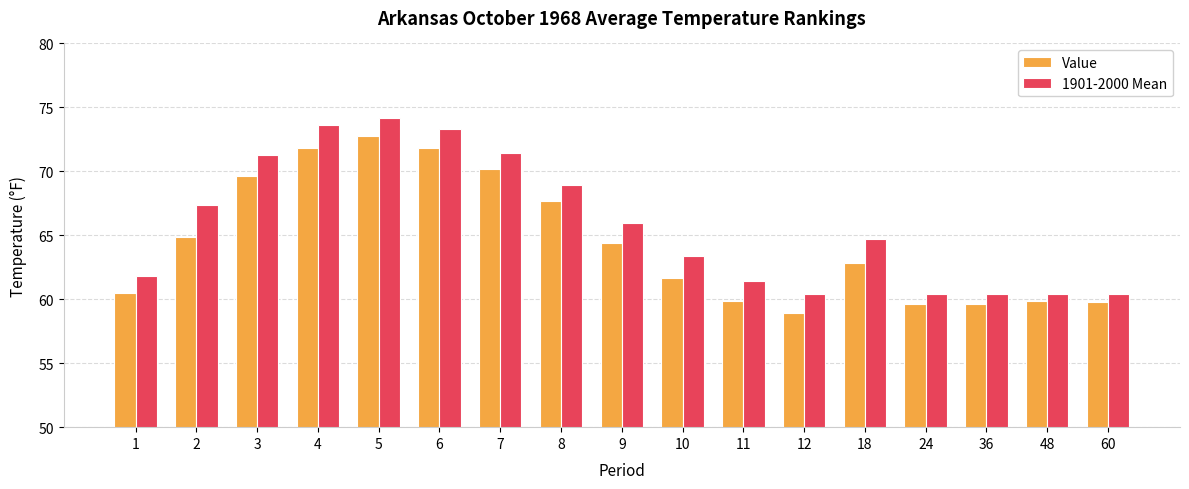

How many bars are there in total?

34